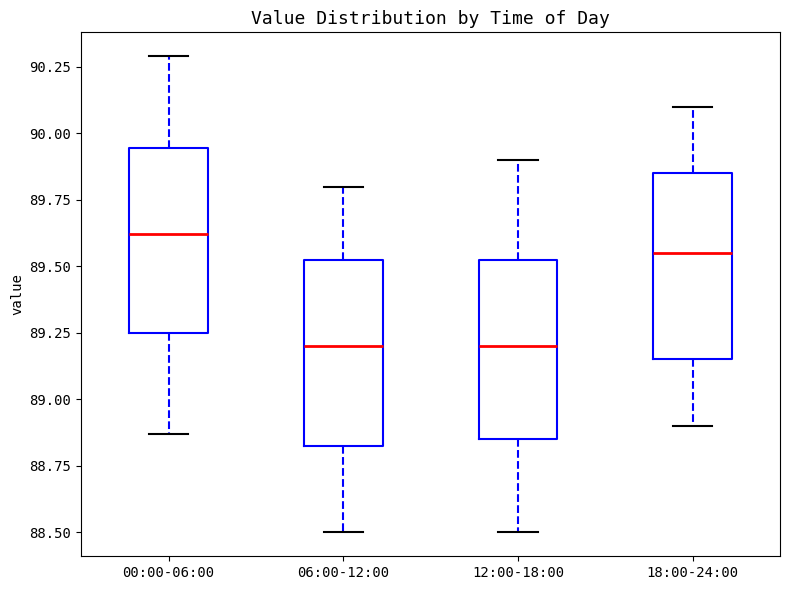

Reading left to right, transcribe this box plot: for each box, give where its median line is, the range the box spans, and where its two whiskers end, as read against the y-axis. The values are not printed on the chart, so give them approximately, as read against the axis.

00:00-06:00: median 89.60, box 89.25 to 89.95, whiskers 88.85 to 90.30
06:00-12:00: median 89.20, box 88.85 to 89.55, whiskers 88.50 to 89.80
12:00-18:00: median 89.20, box 88.85 to 89.55, whiskers 88.50 to 89.90
18:00-24:00: median 89.55, box 89.15 to 89.85, whiskers 88.90 to 90.10